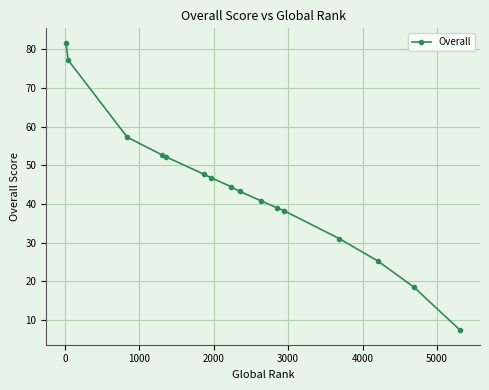

What is the average value?

44.0